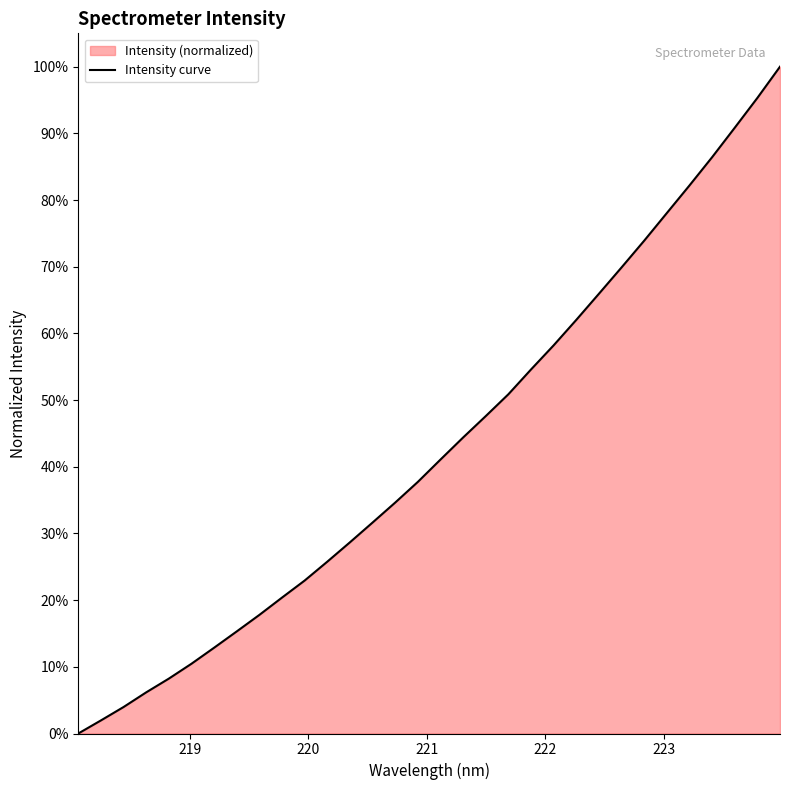

What is the maximum value shown in the chart?

100.0